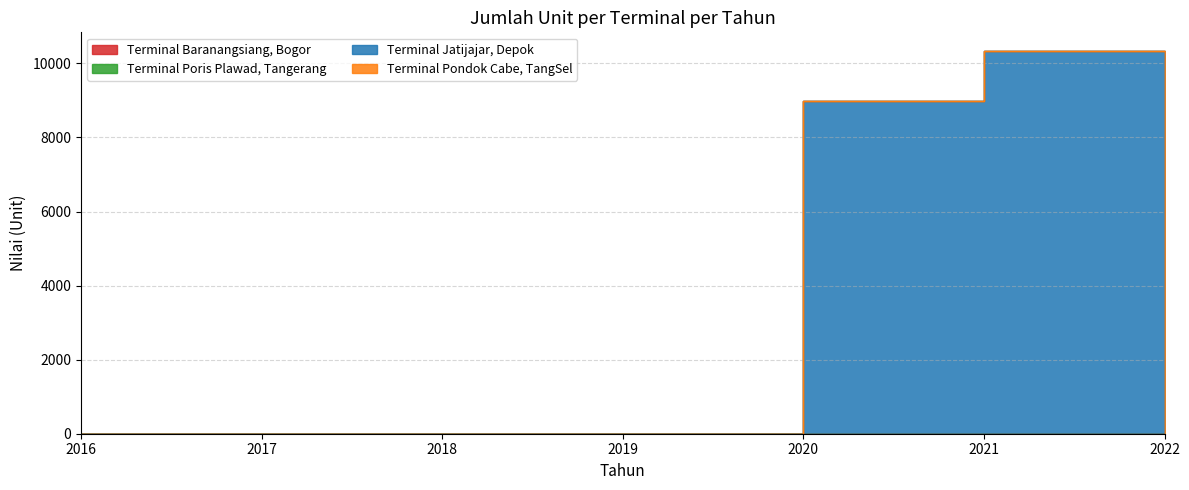

At which category does Terminal Jatijajar, Depok reach its first local peak?

2021